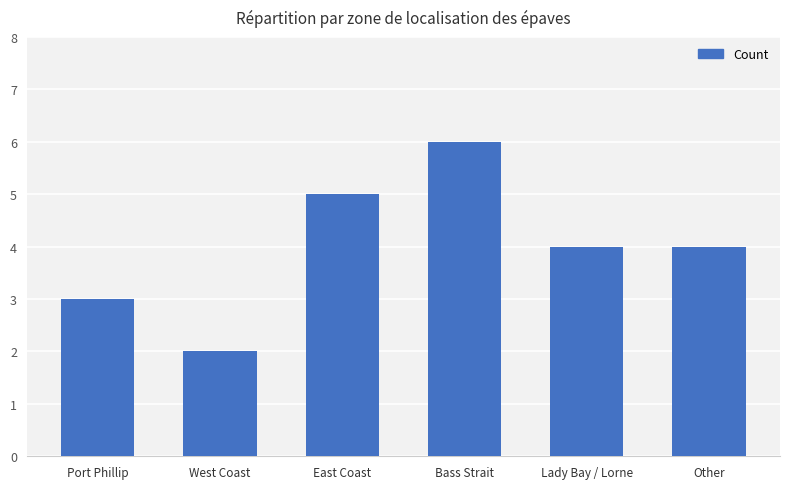

Is it true that the value at West Coast is 1?

False